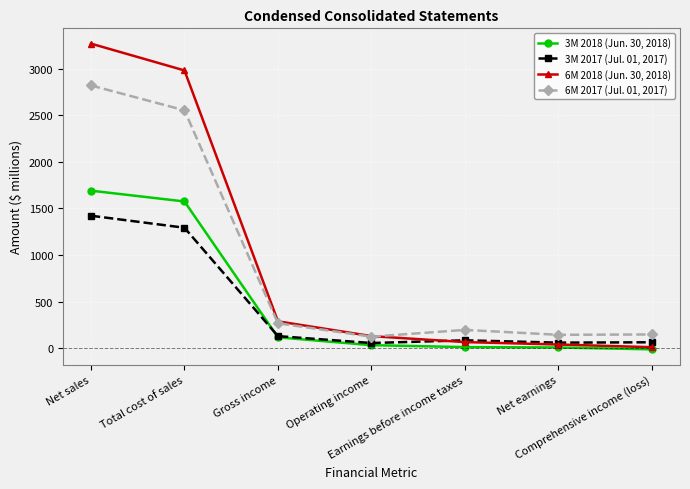

What is the total value across all series at Comprehensive income (loss)?

207